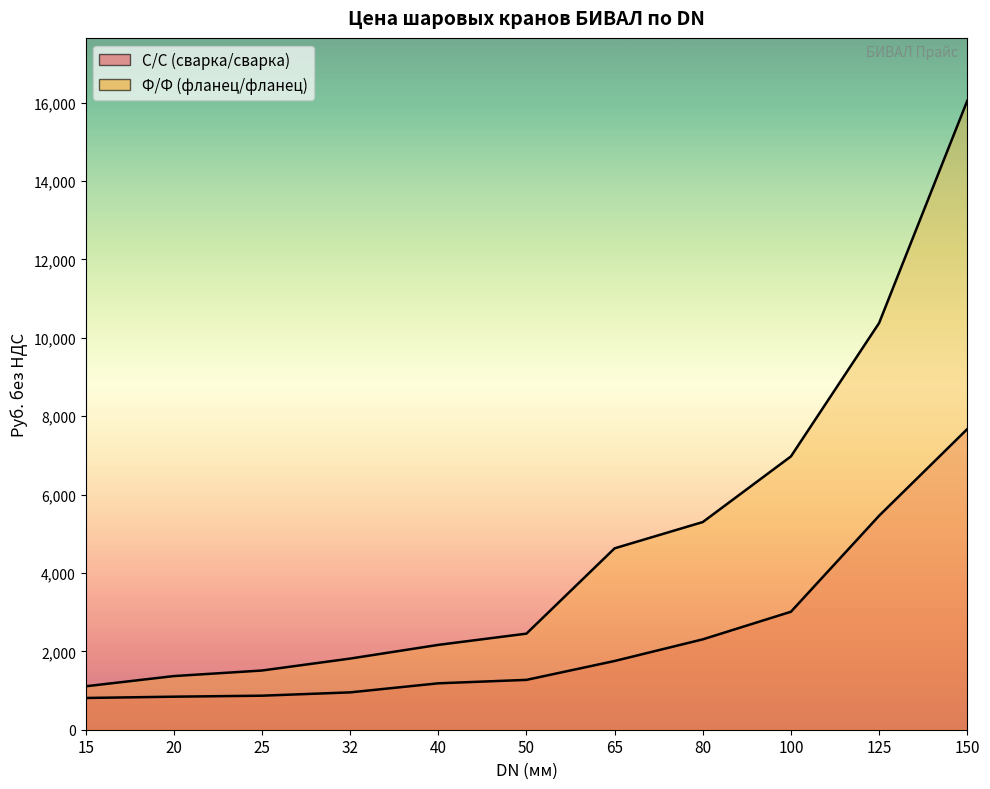

What is the value of the С/С (сварка/сварка) point at the 6th from the left?

1271.8